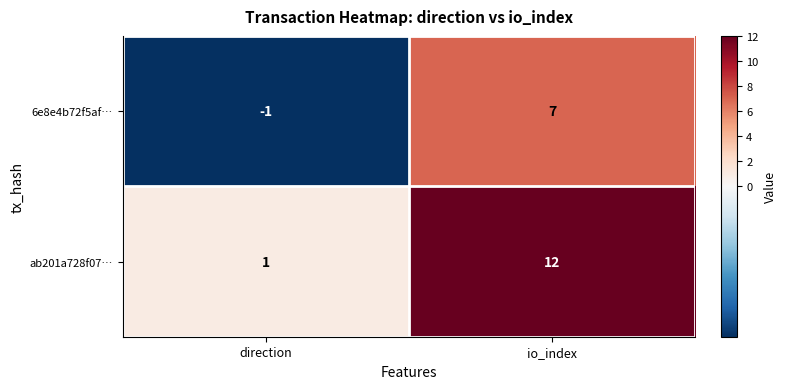

Is it true that 6e8e4b72f5af… equals 10 at io_index?

False